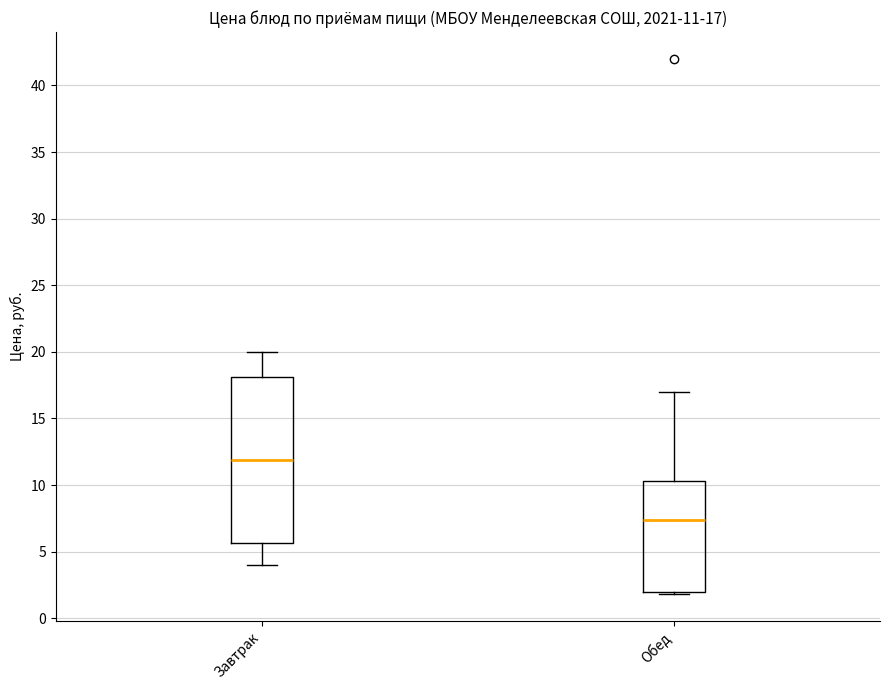

Which box's median line is the highest?

Завтрак